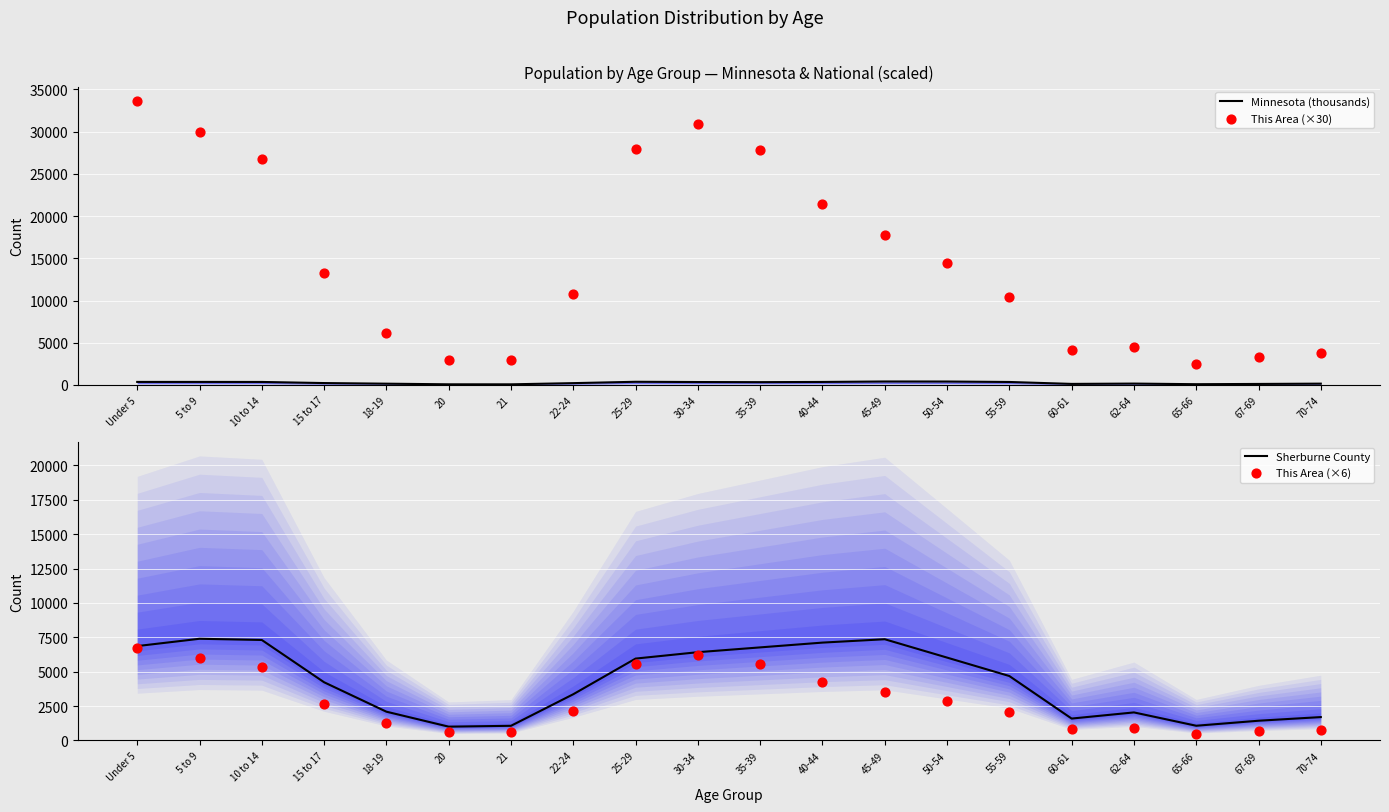

At which category is the sum across all series the highest?

Under 5